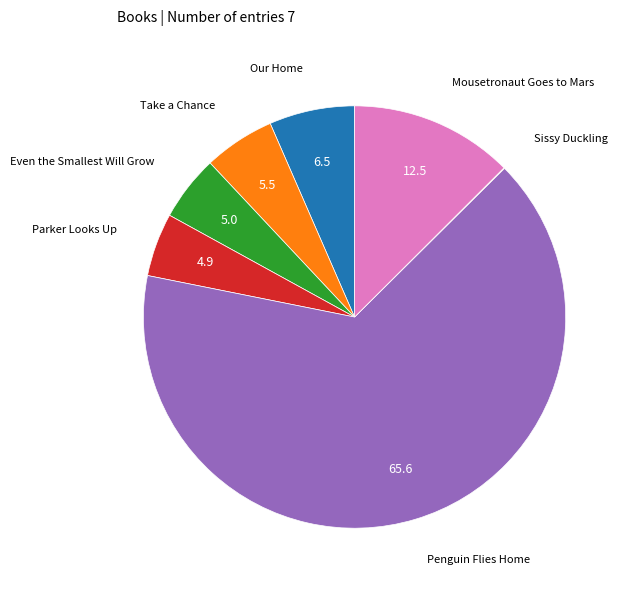

Is there any slice that represents more than half of the pie?

Yes